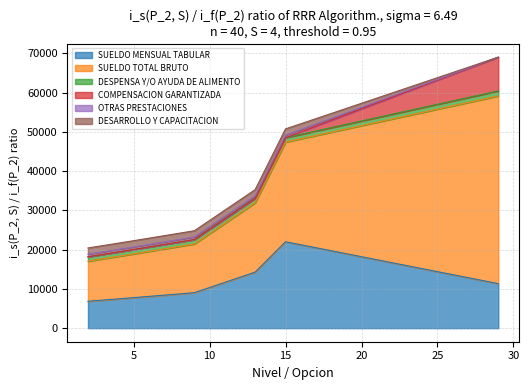

At which category is the sum across all series the highest?

29